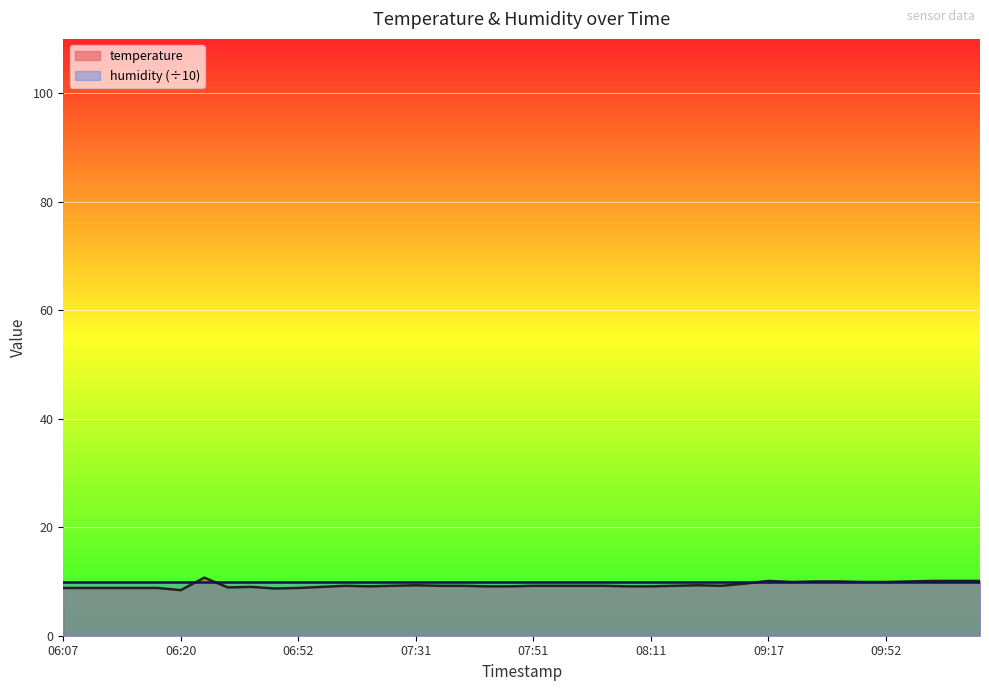

How many categories are shown in the chart?

40